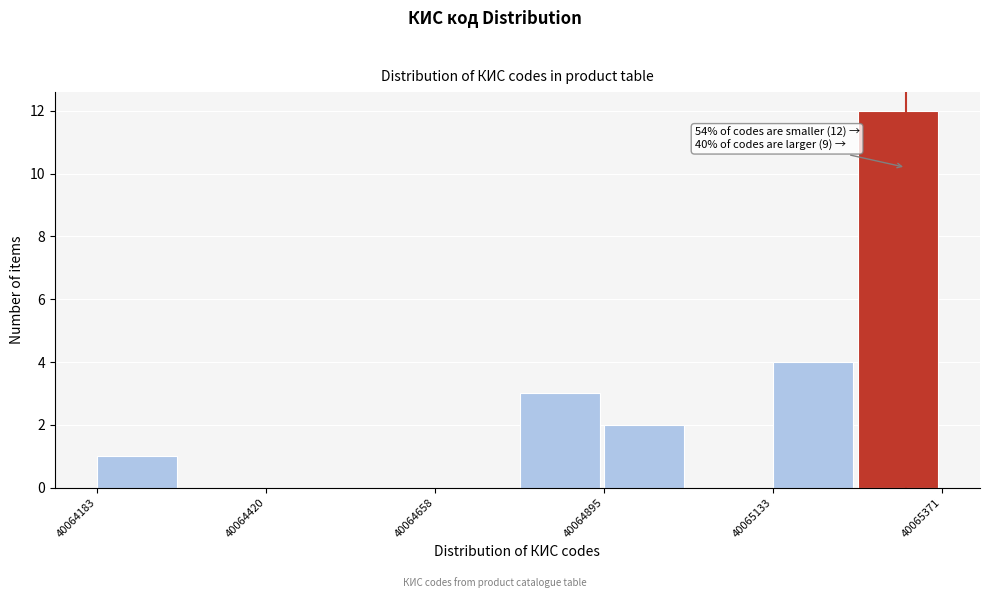

Around what value on the x-axis is the tallest bar? Give the approximate position of its centre, as read against the axis.

40065300